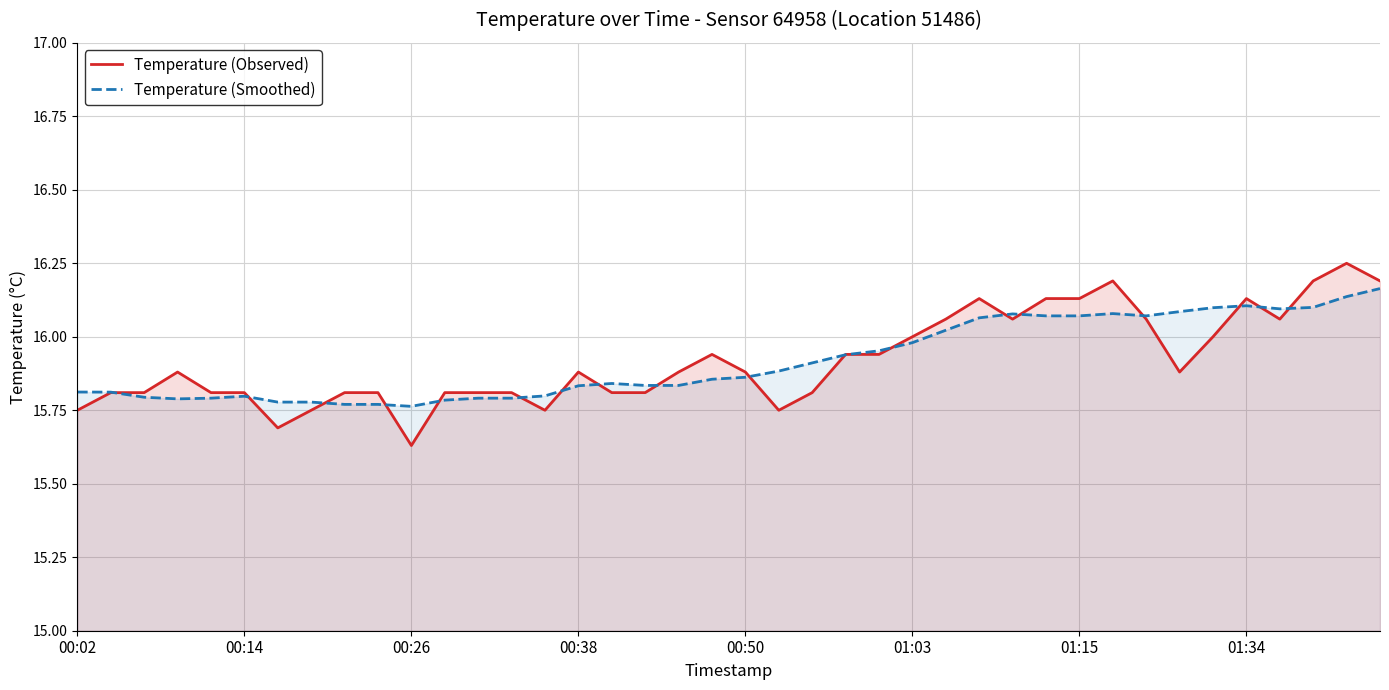

Rank the series by their maximum value, from lowest to highest.

Temperature (Smoothed), Temperature (Observed)